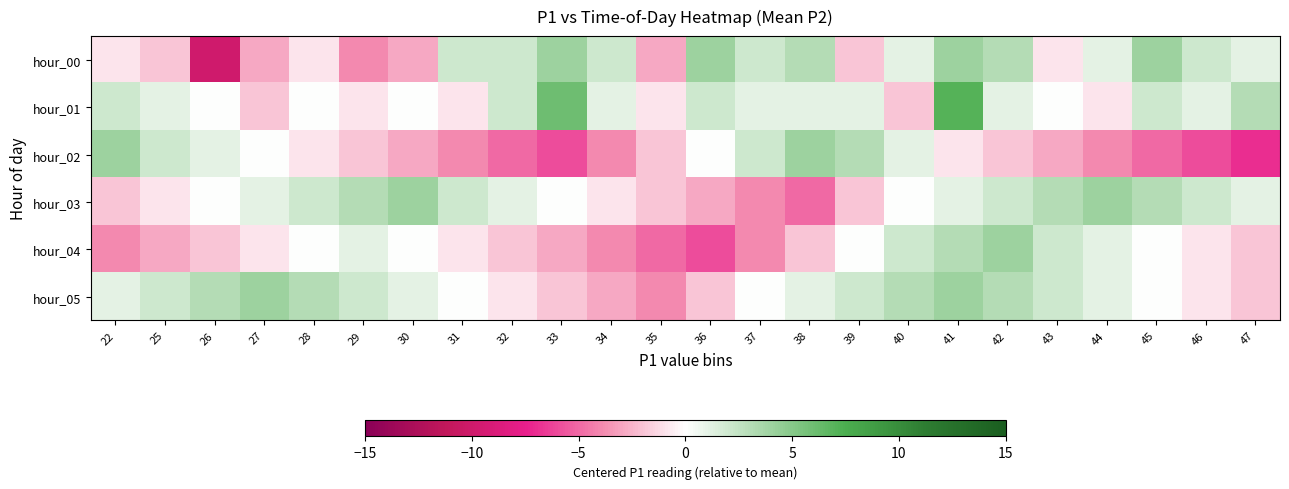

How many series are shown in this chart?

6